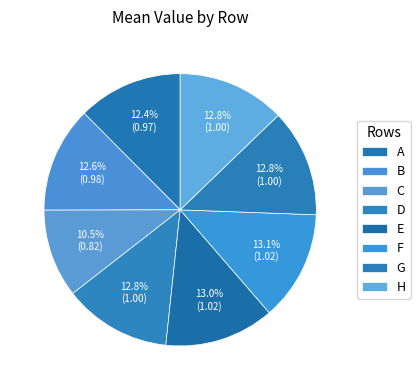

Count the number of slices in the pie.

8